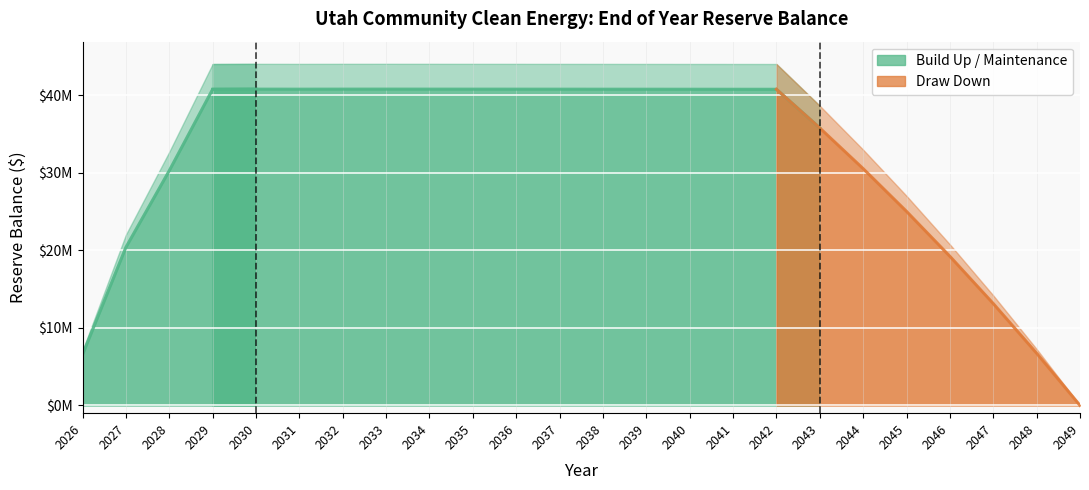

What is the sum of all values?

758389768.5